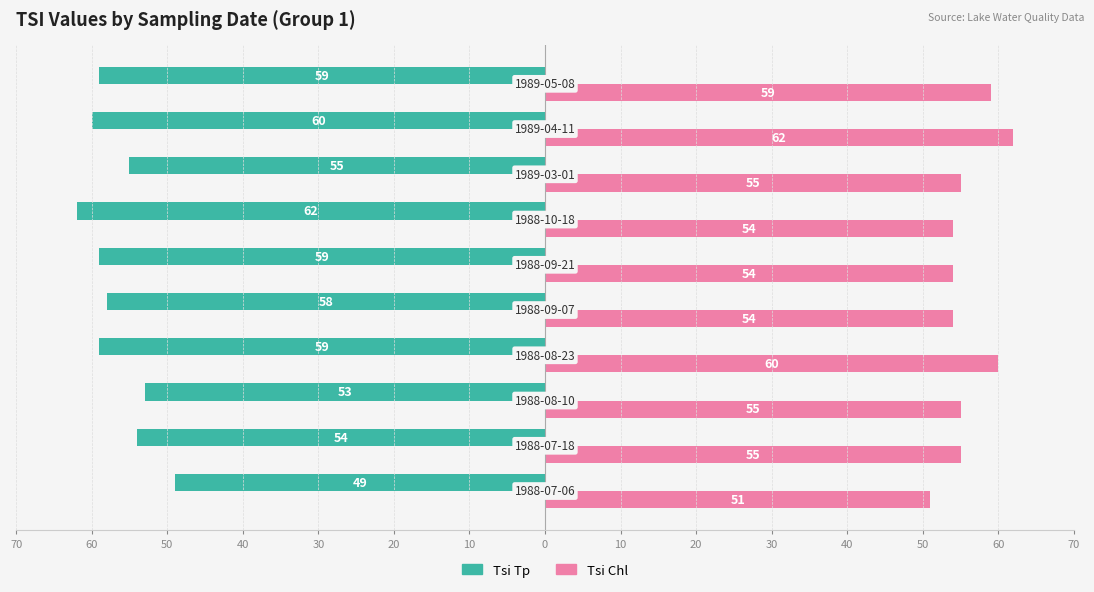

What is the difference between the second highest and minimum values in the Tsi Chl series?

9